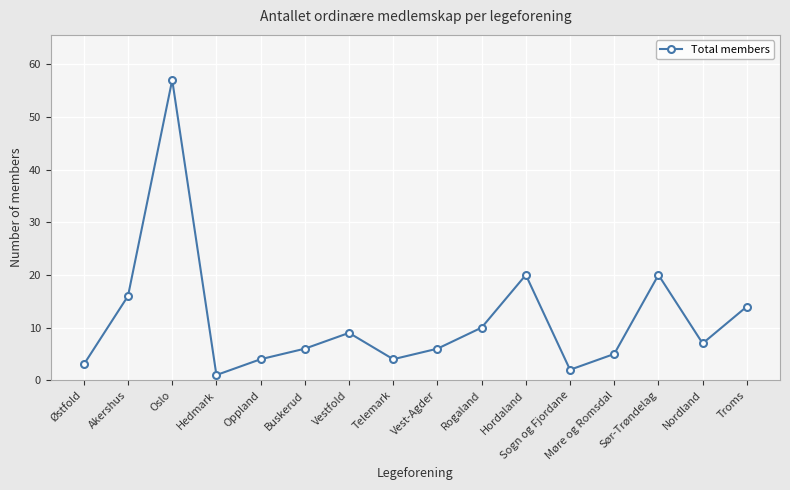

Where does the data first go above 7?

Akershus